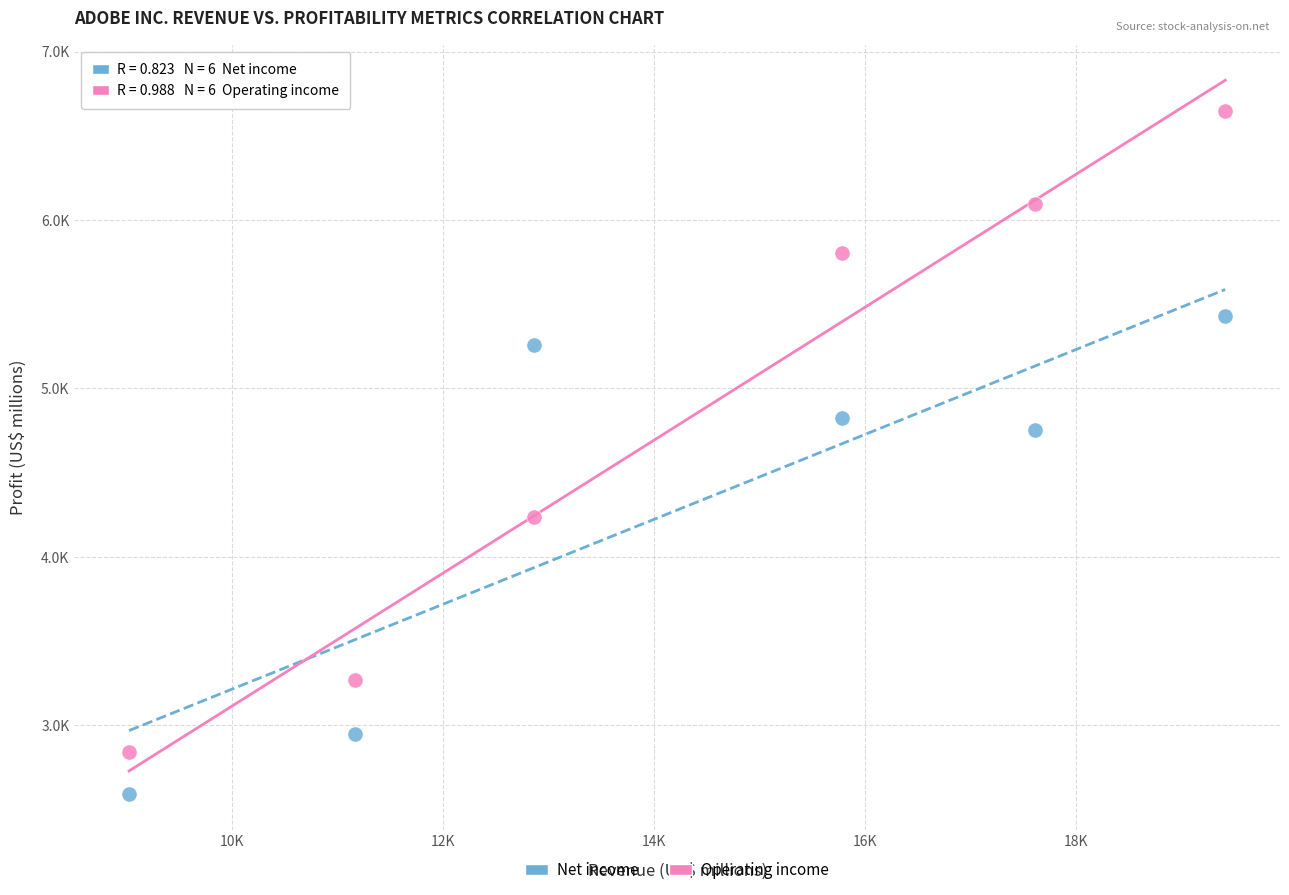

Which series has the widest spread of Y values?

Operating income